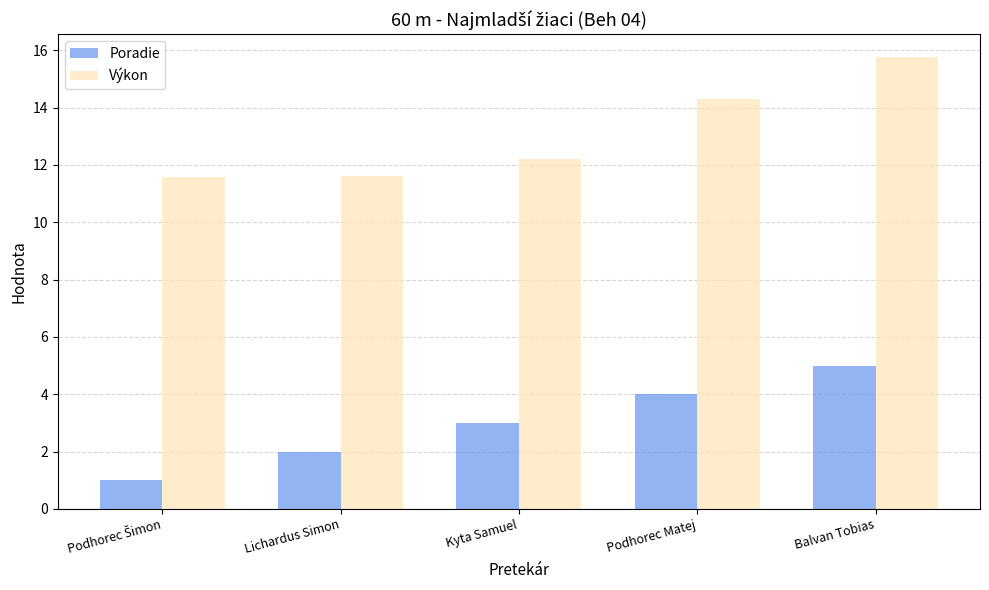

How many distinct data groups are displayed?

2